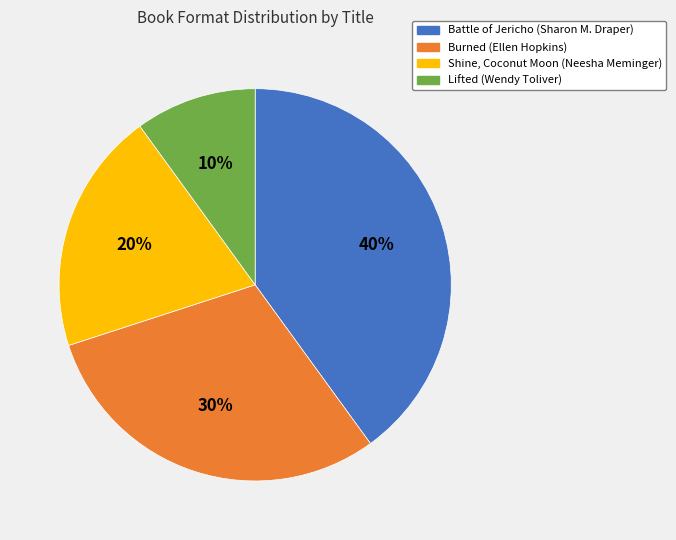

To the nearest percent, what is the difference between the Battle of Jericho and Lifted slice percentages?

30%